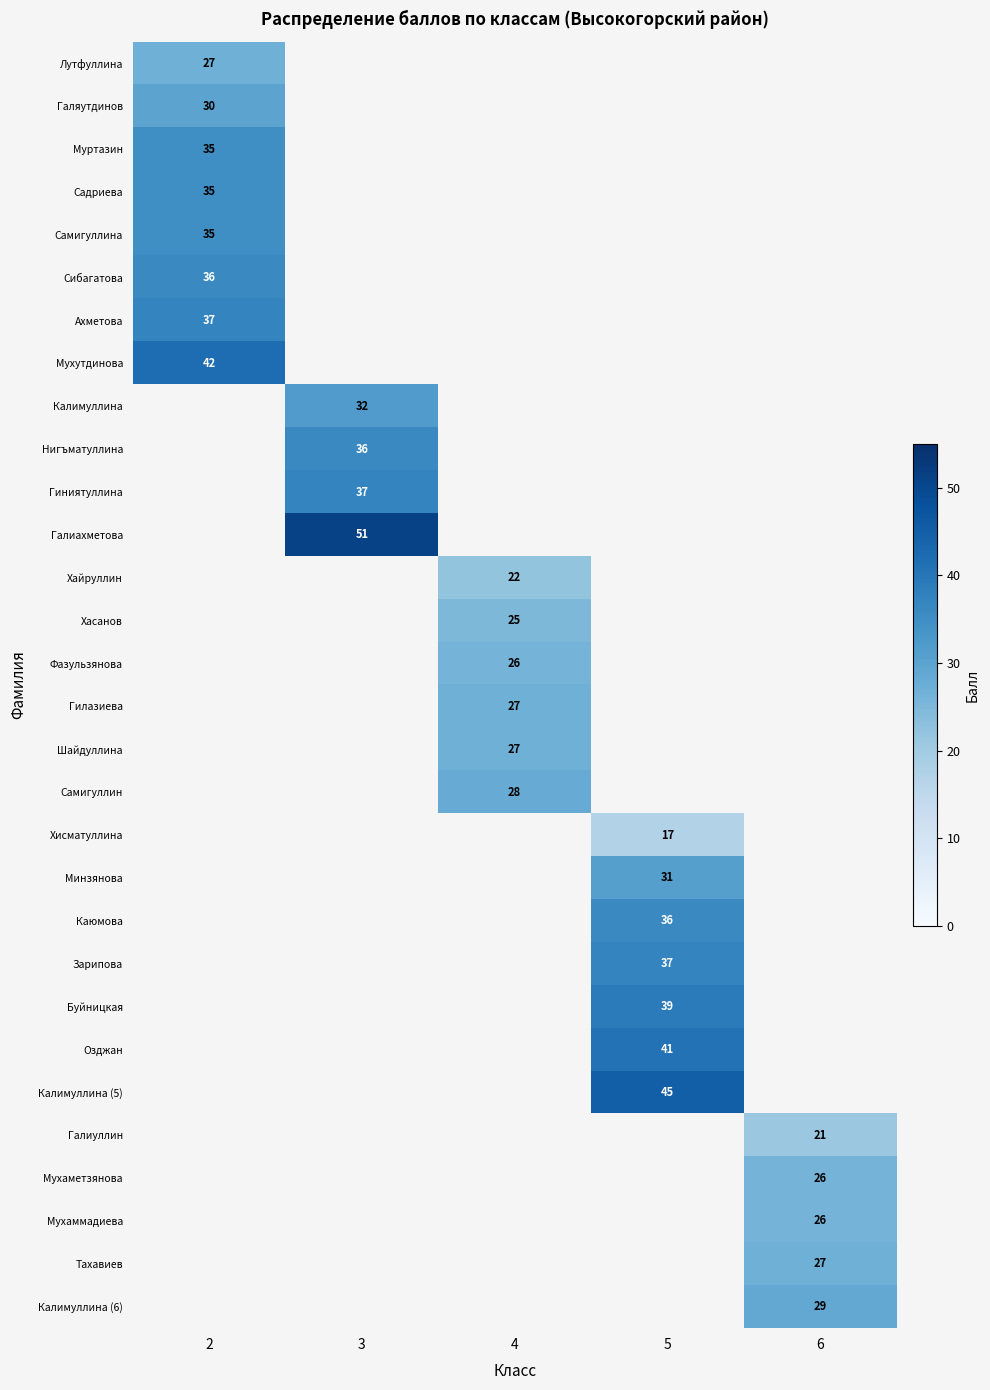

What is the greatest value displayed?

51.0